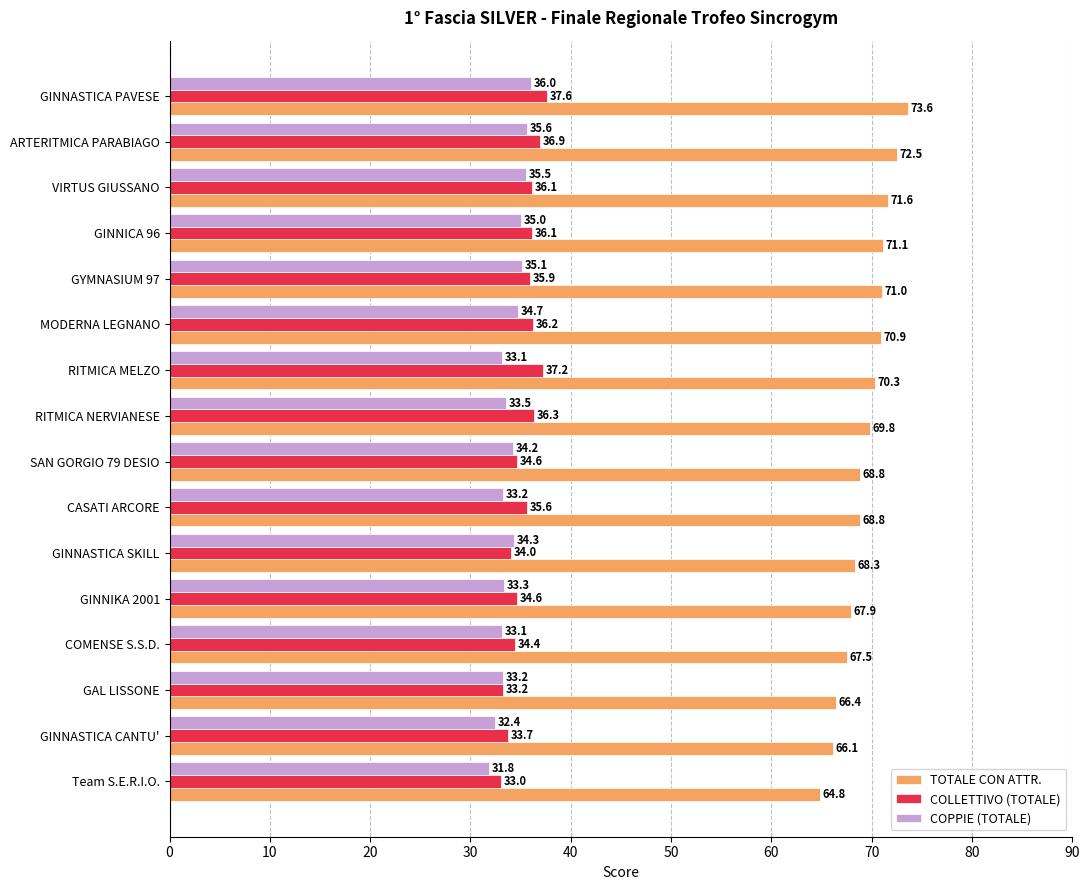

How many data points in TOTALE CON ATTR. are above 69?

8